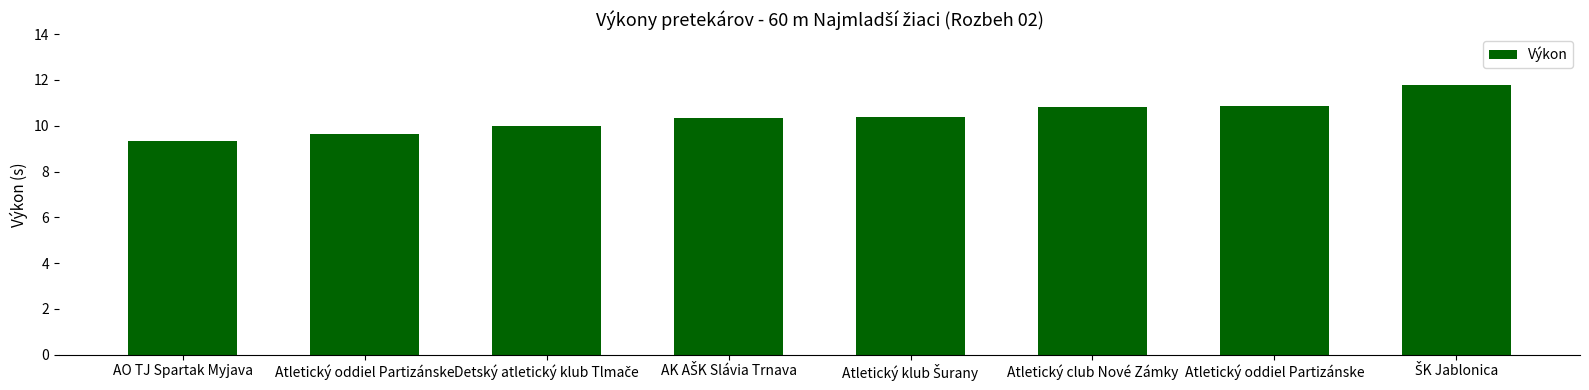

The chart shows a value of 10.3 at AK AŠK Slávia Trnava. True or false?

True